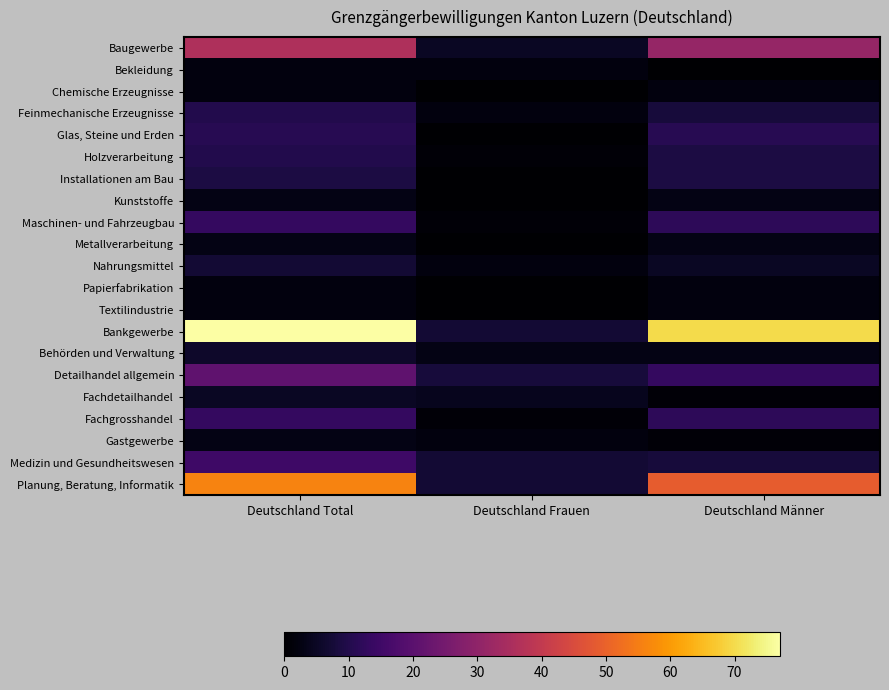

At which category does the chart reach its minimum across all series?

Deutschland Männer